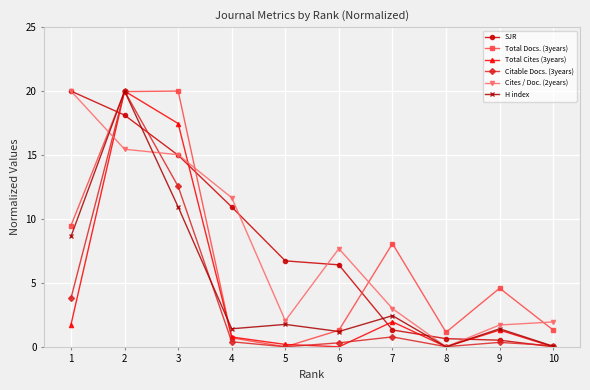

How many lines are shown in the chart?

6